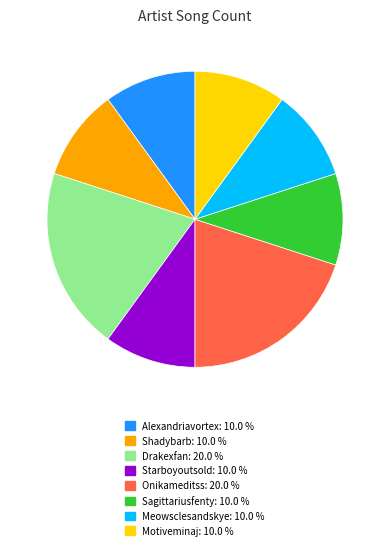

Combined, do Drakexfan and Sagittariusfenty account for over 50%?

No